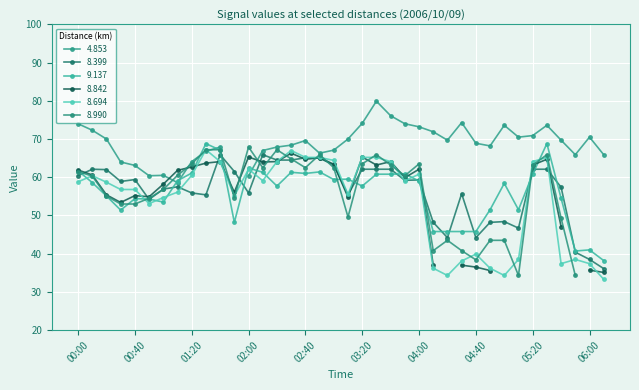

True or false: 9.137 and 8.694 cross at least once.

True